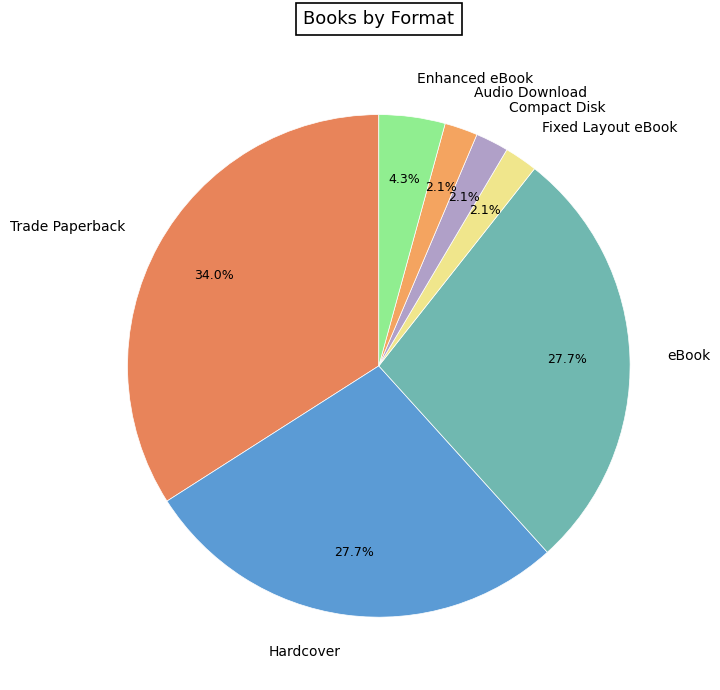

Which slice is the largest?

Trade Paperback